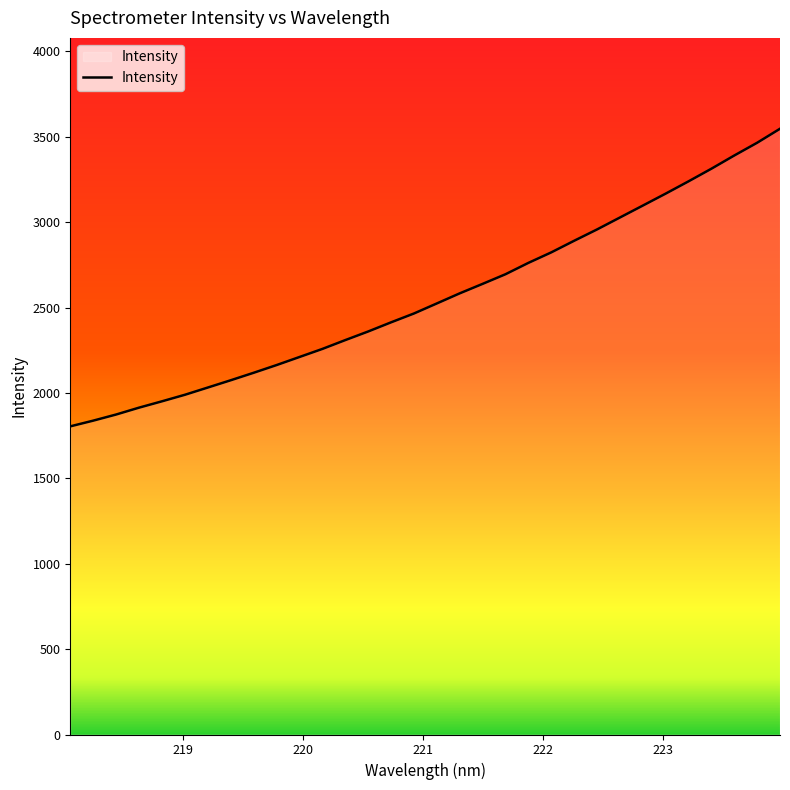

What is the greatest value displayed?

3546.7